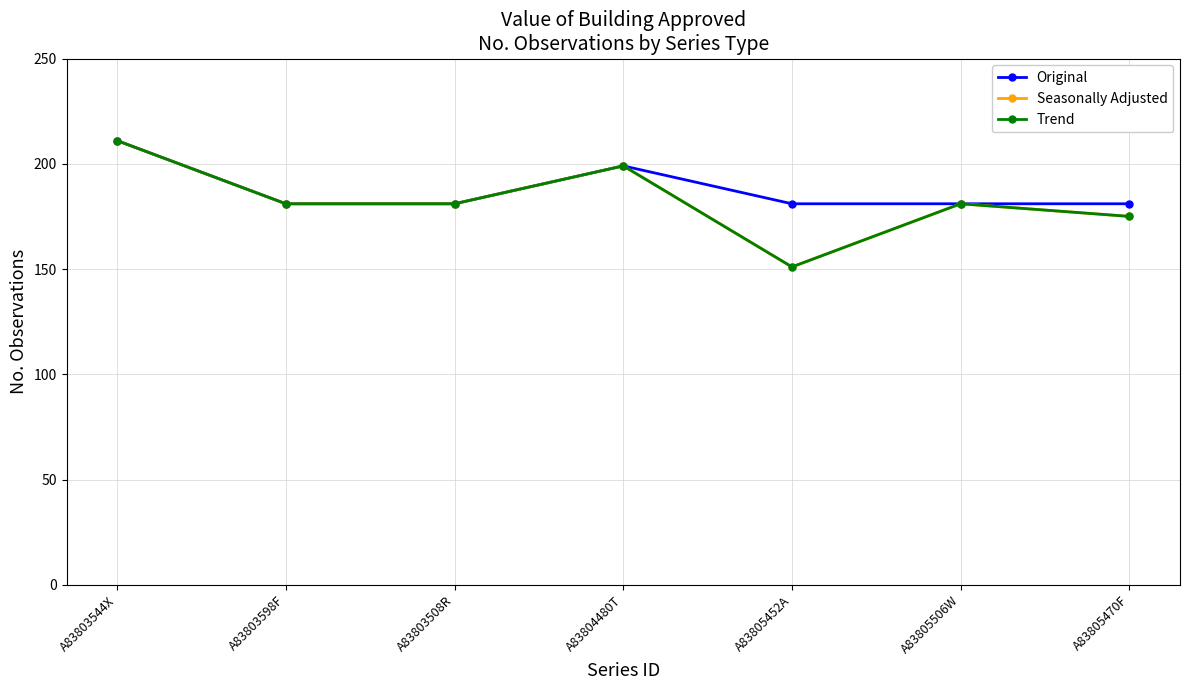

Which series has the largest total across all categories?

Original